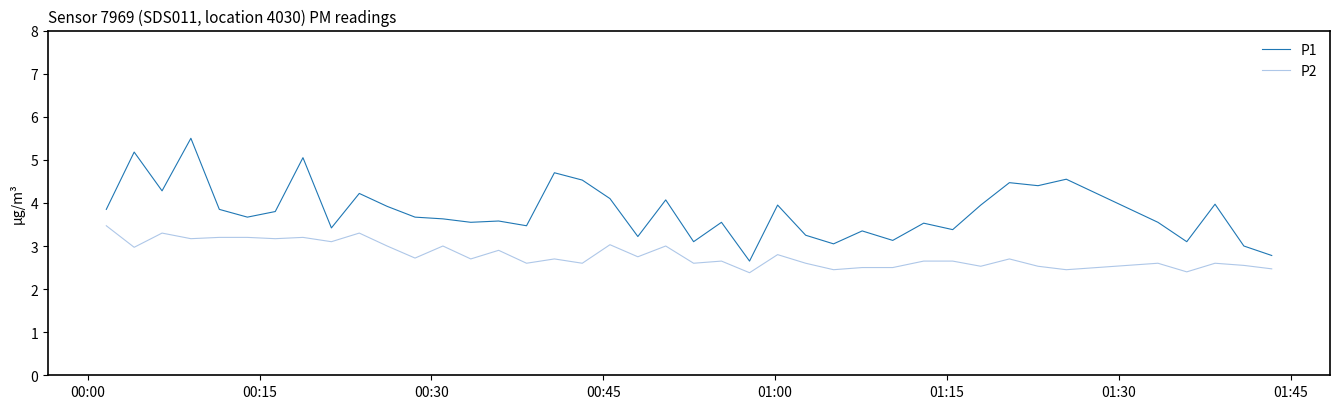

List the series in order of their peak value, highest first.

P1, P2